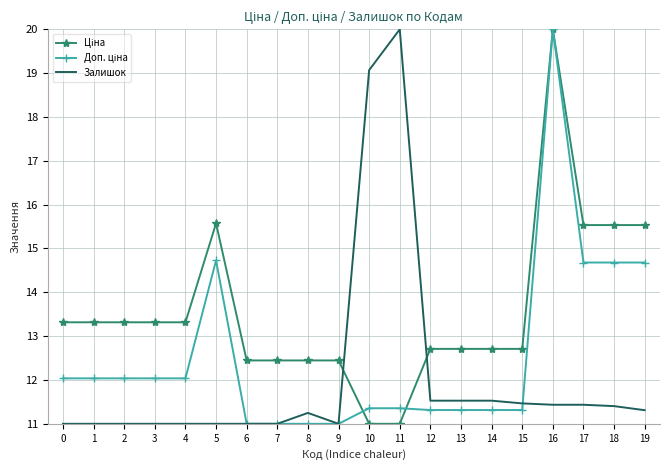

True or false: Залишок has a value of 15.8 at 1.

False